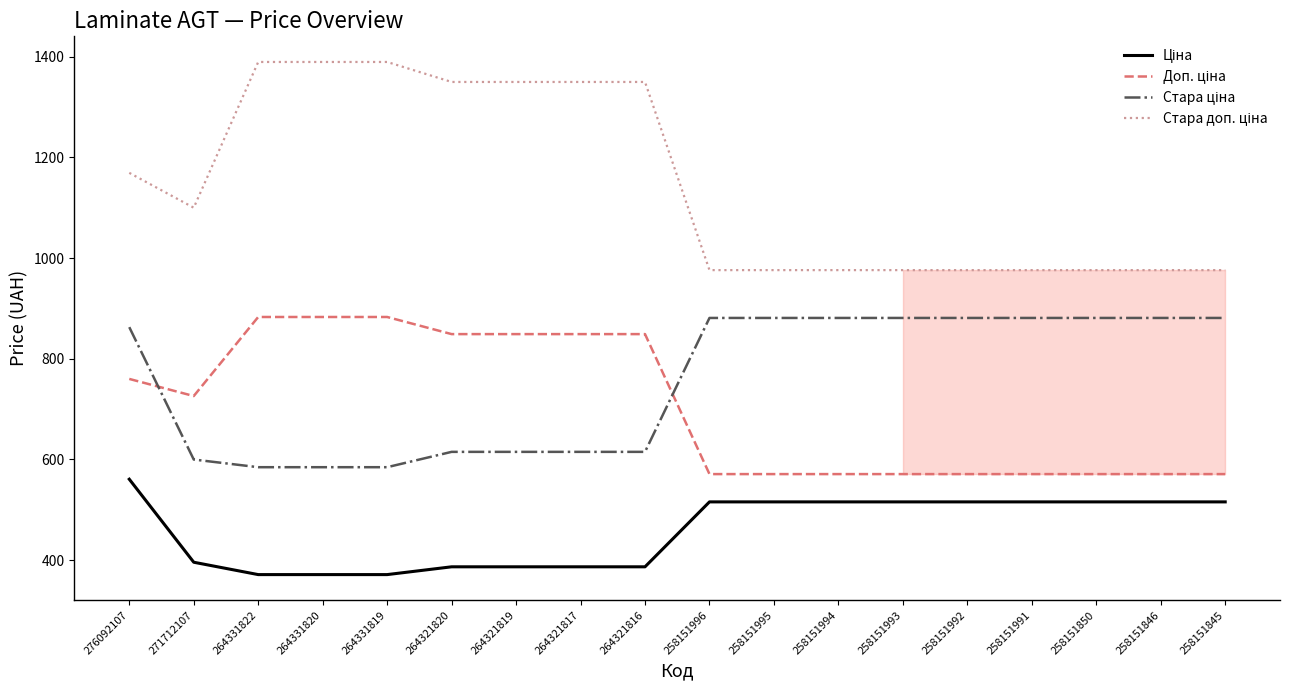

What is the spread (max minus min) of values at 264321819?

962.9